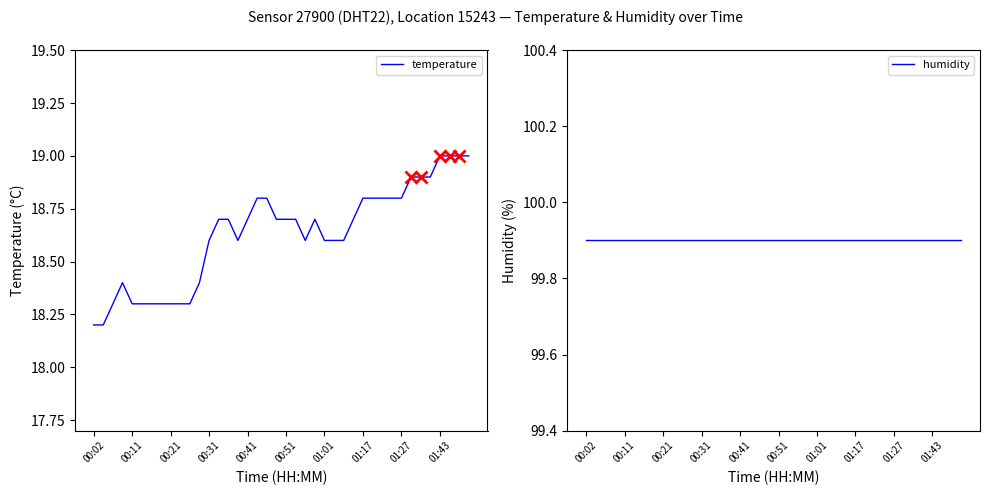

At which label is humidity closest to 99?

00:02